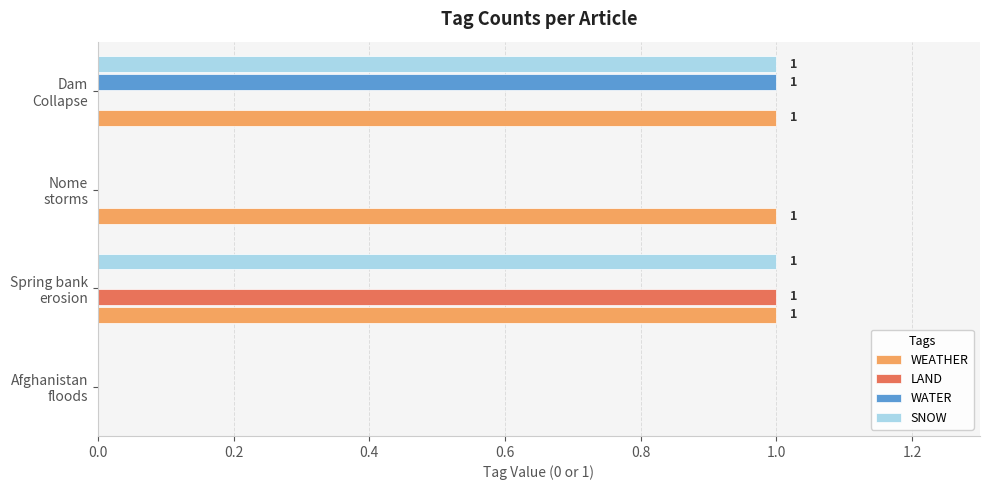

Which series has the largest total across all categories?

WEATHER